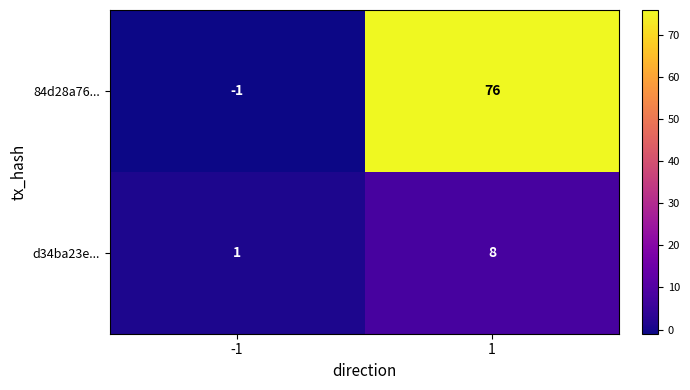

What is the spread (max minus min) of values at 1?

68